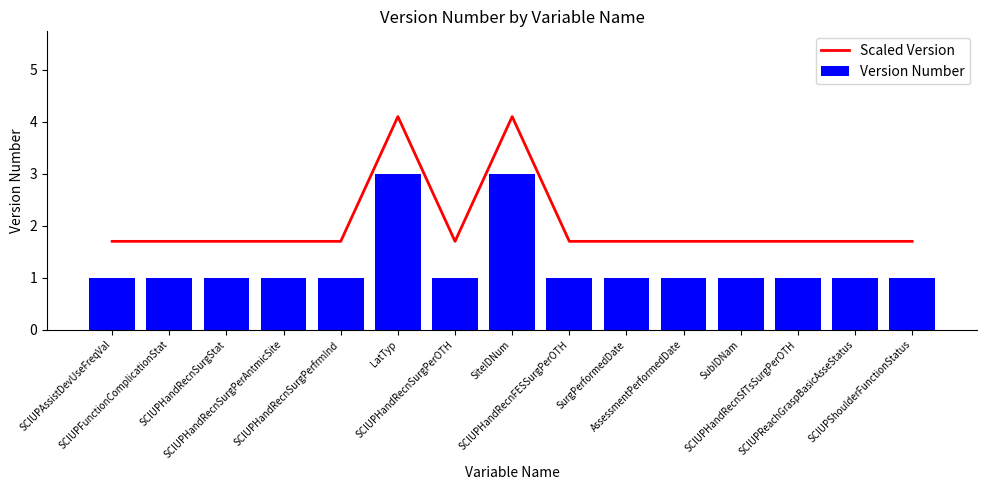

What is the approximate value of Version Number at SCIUPHandRecnSurgPerfrmInd?

1